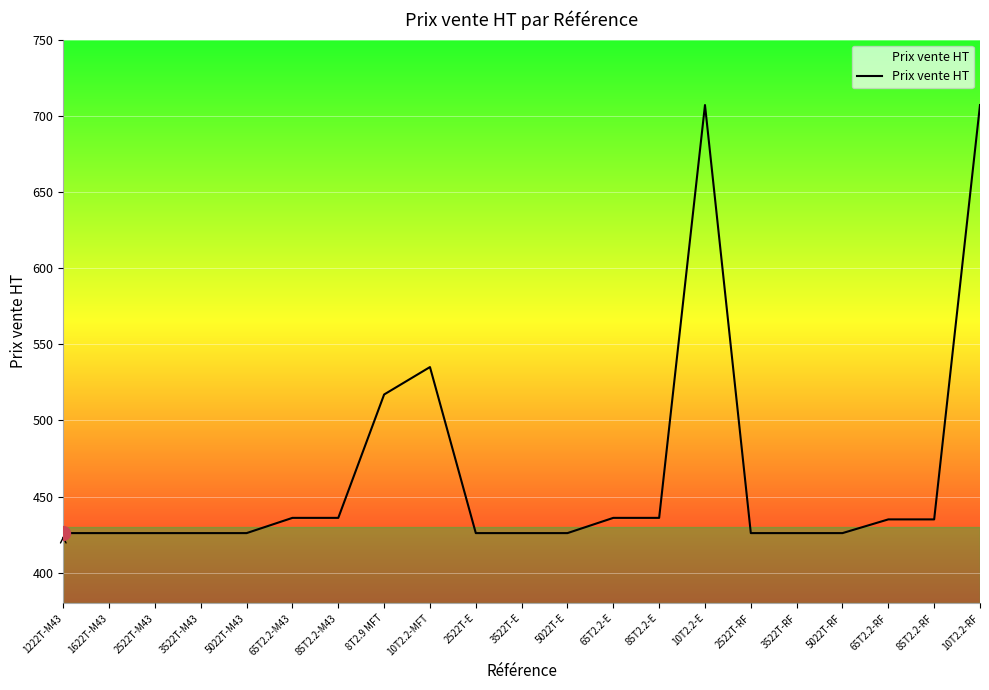

How many lines are shown in the chart?

1